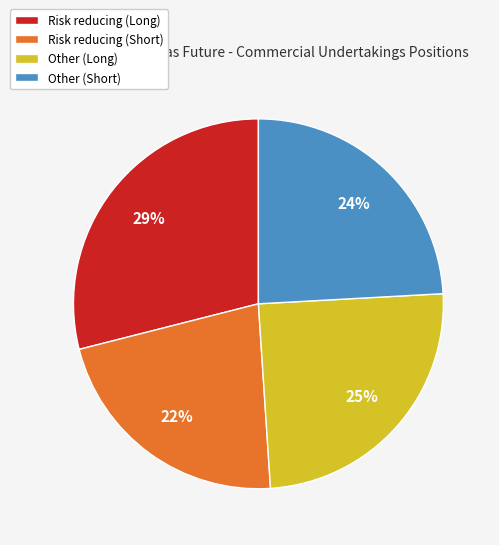

To the nearest percent, what percentage of the pie is Other (Long)?

25%